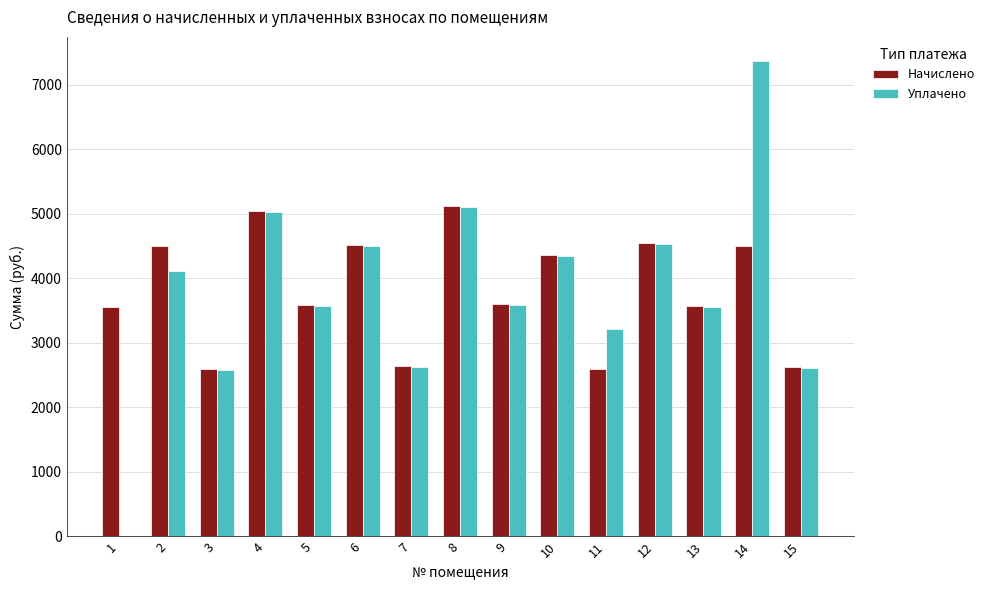

What is the sum of the Начислено values at 8 and 4?

10169.3